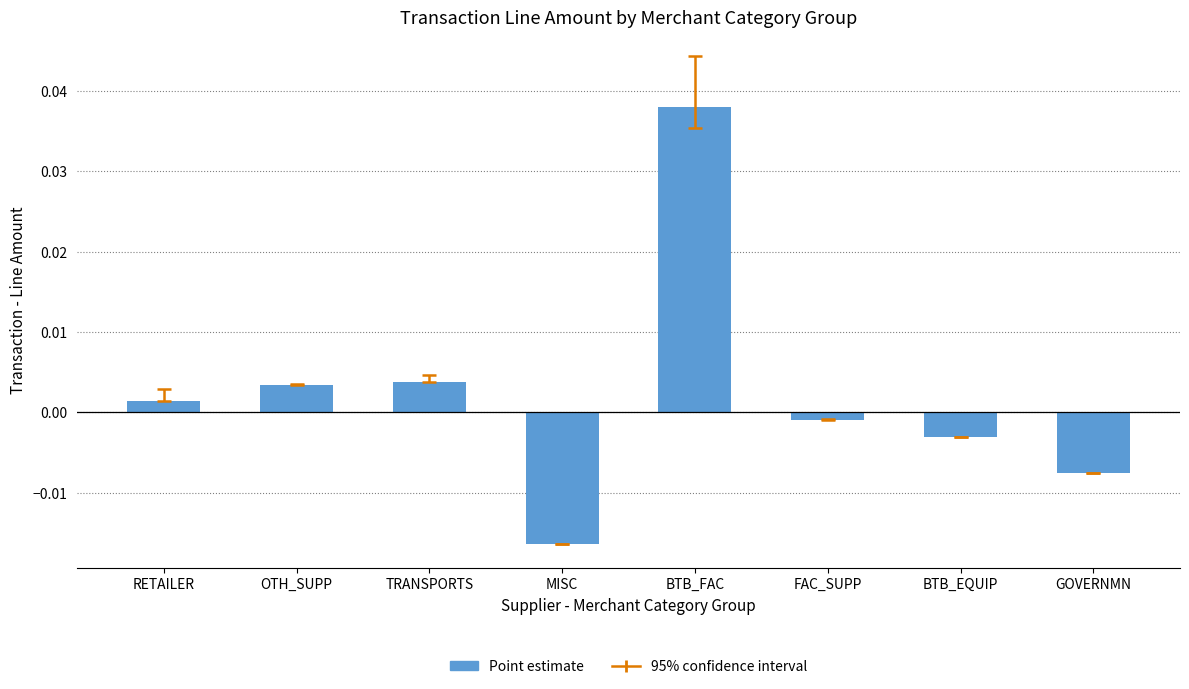

Between FAC_SUPP and RETAILER, which is larger?

RETAILER